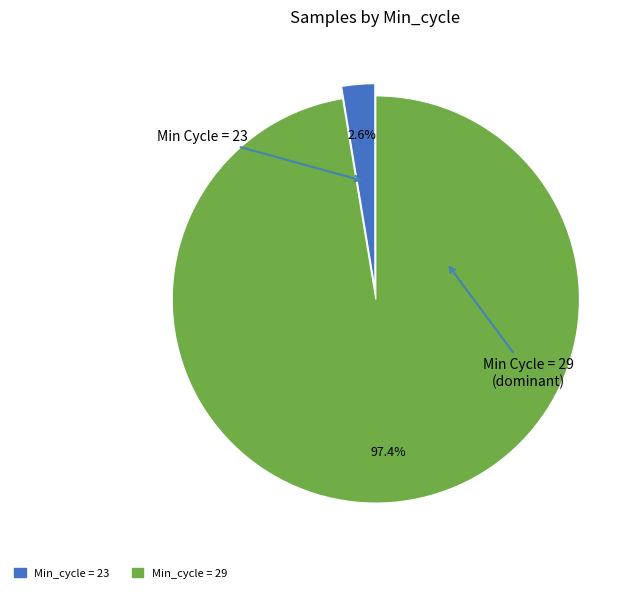

Is there any slice that represents more than half of the pie?

Yes